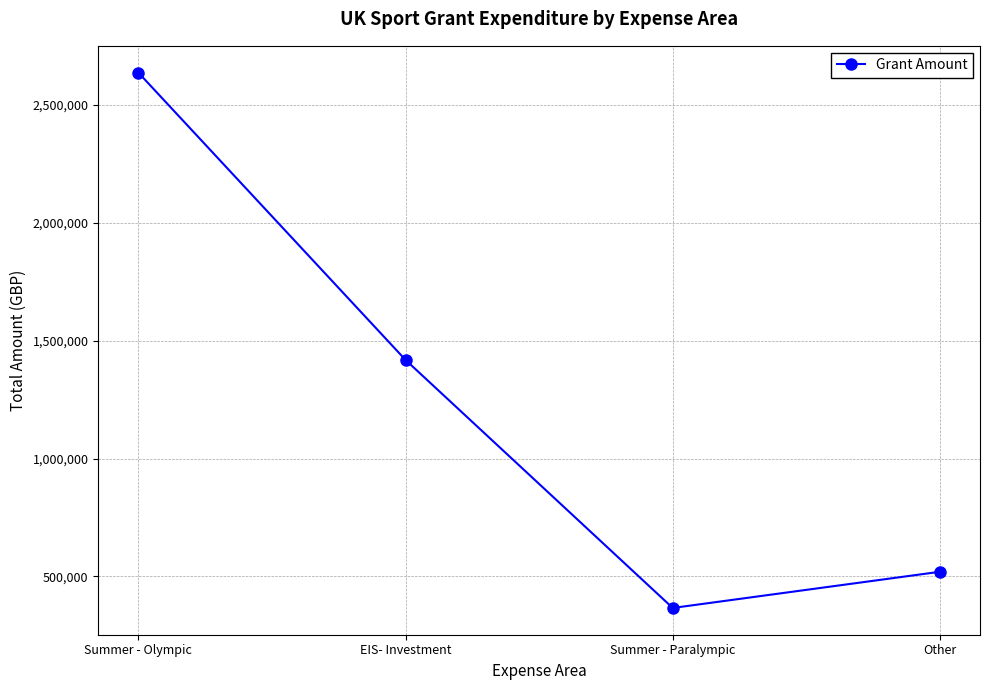

At which label does the data first exceed 1418245?

Summer - Olympic